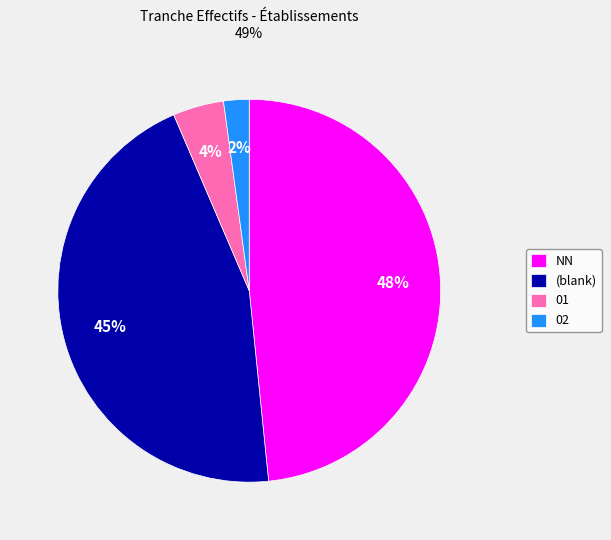

Do 02 and NN together represent more than half of the pie?

Yes